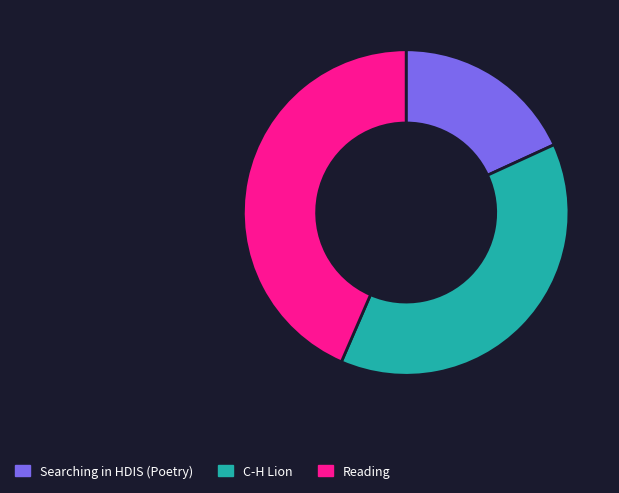

How many slices are in this pie chart?

3